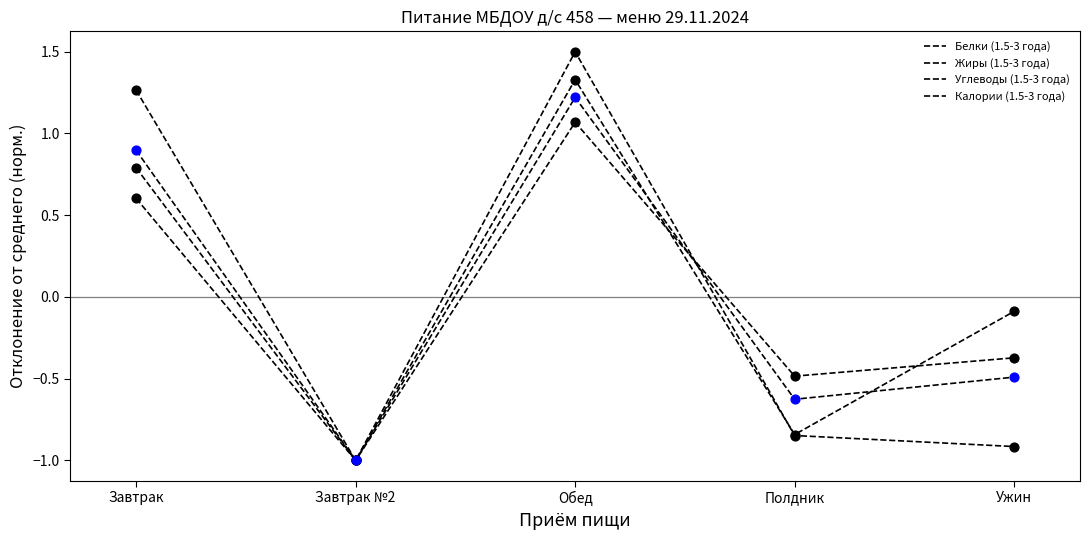

Which series has the largest total across all categories?

Жиры (1.5-3 года)